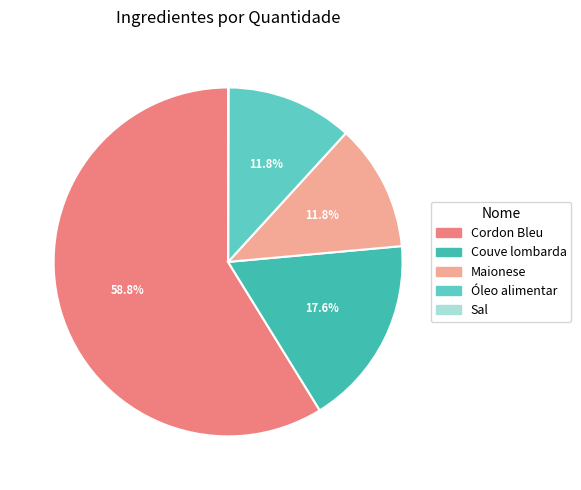

Which category has the biggest portion of the pie?

Cordon Bleu